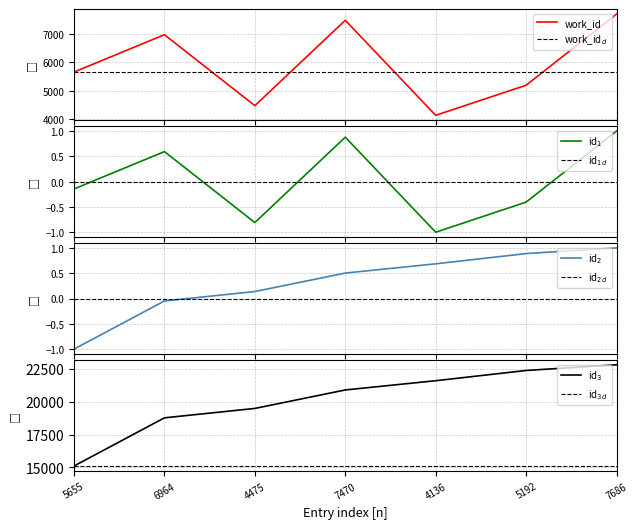

What is the label of the 5th point from the right?

4475